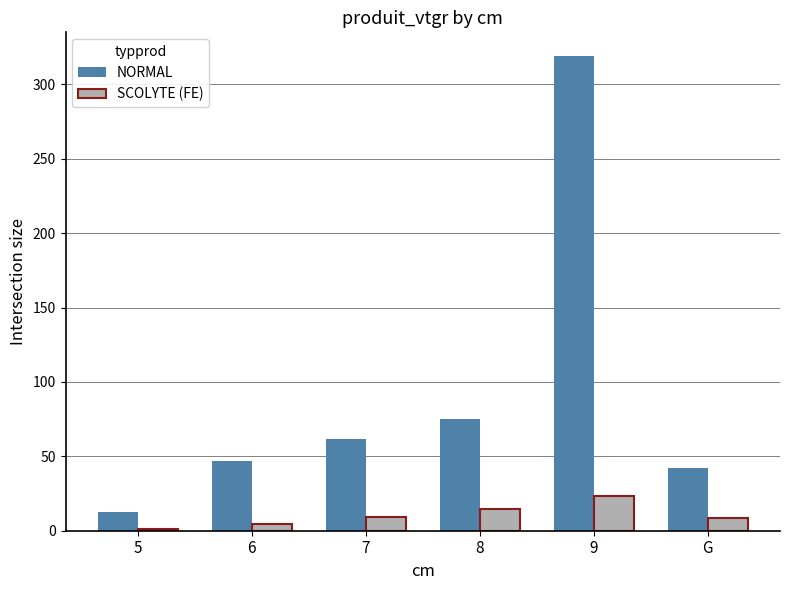

What is the label of the 4th bar from the right?

7